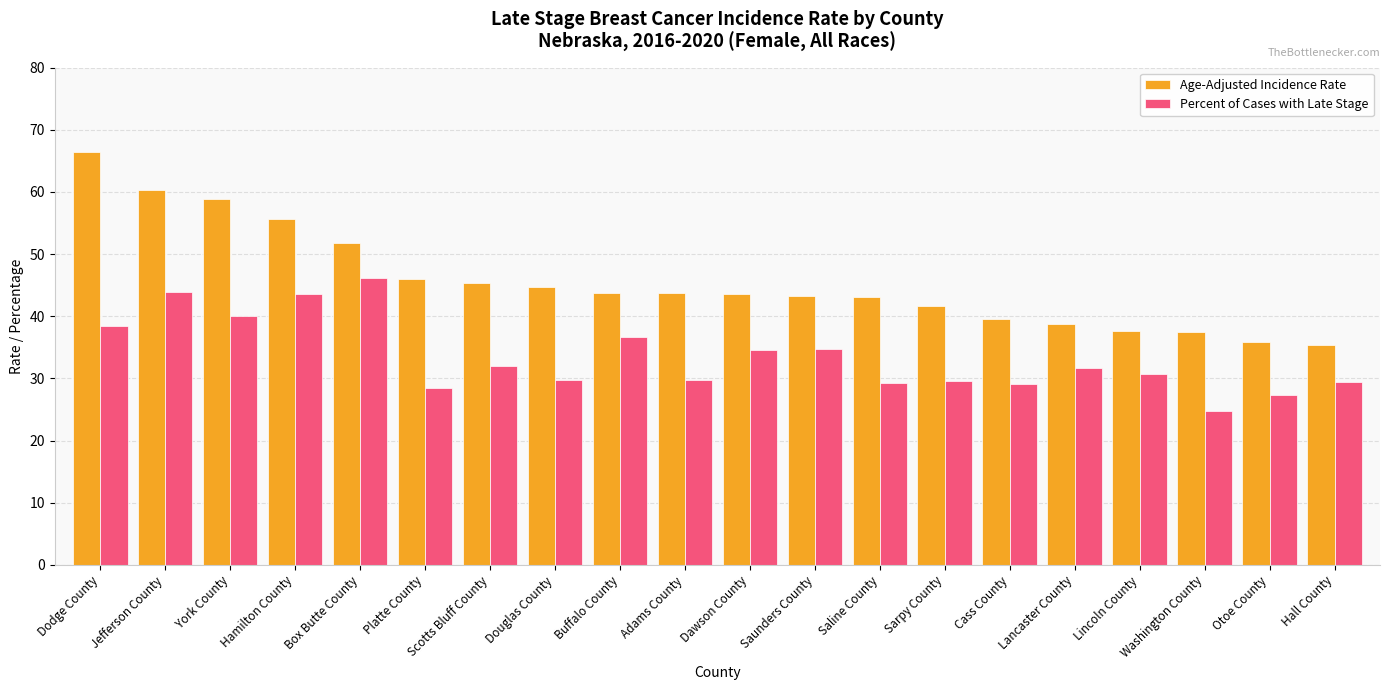

At how many categories does at least one series exceed 42?

13